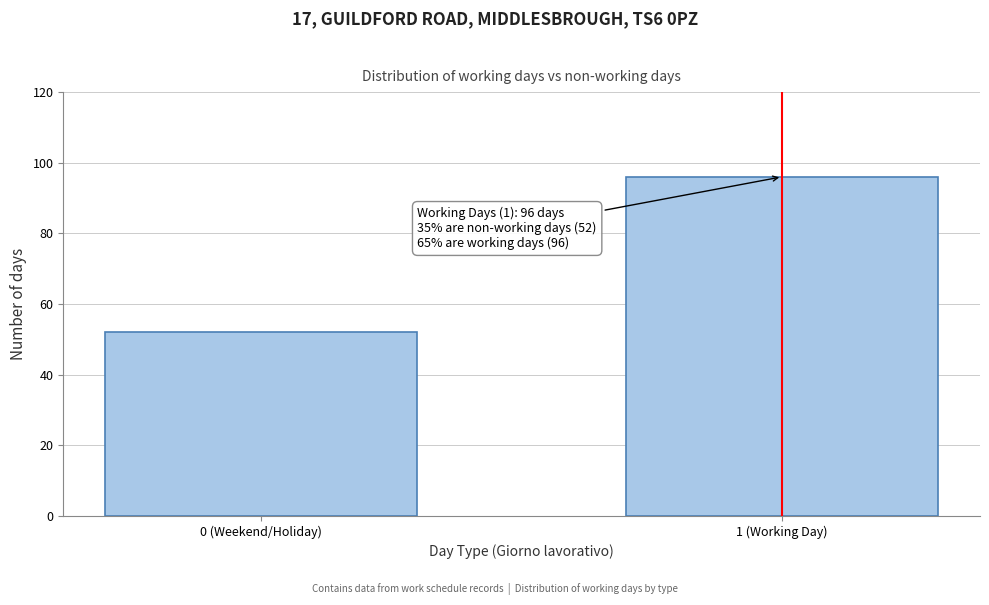

Reading left to right, transcribe all the data shown in this chart.

52	96